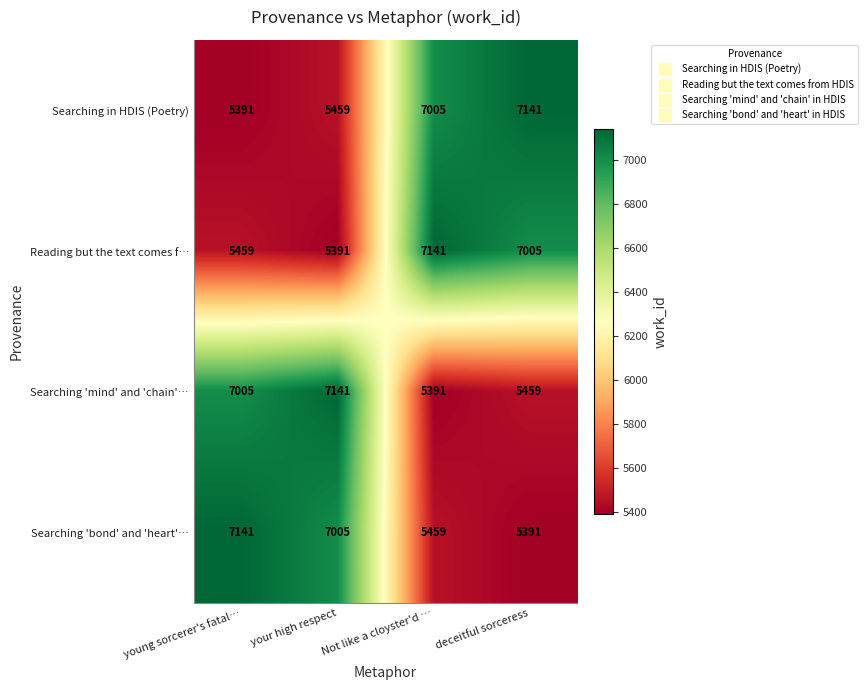

What is the spread (max minus min) of values at Not like a cloyster'd …?

1750